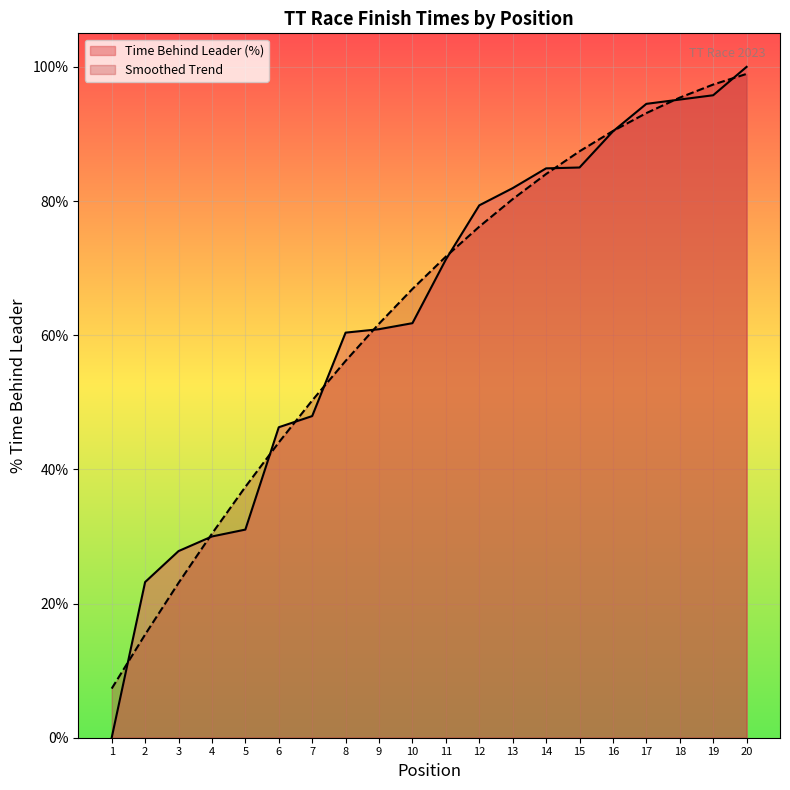

True or false: Smoothed Trend has more than 2 points higher than both neighbors.

False